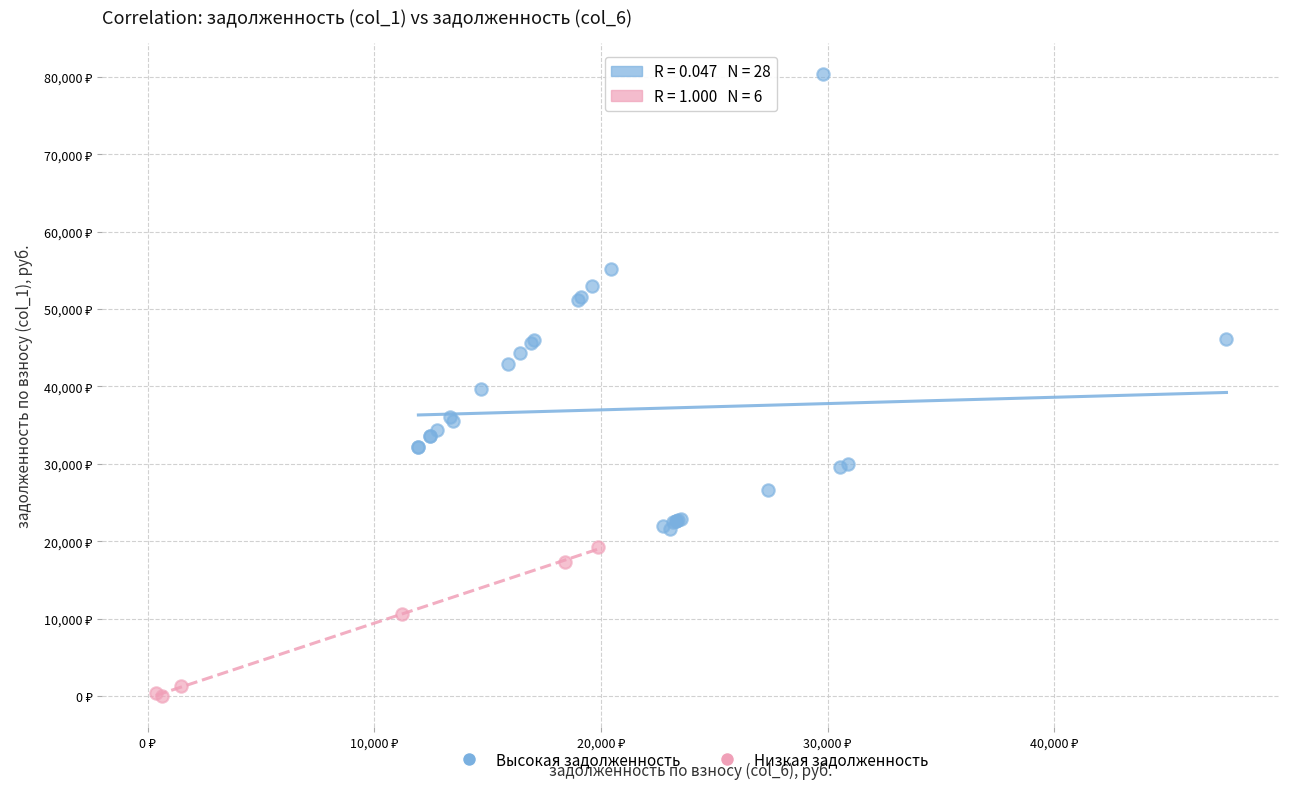

Which series has the largest Y range (max minus min)?

Высокая задолженность